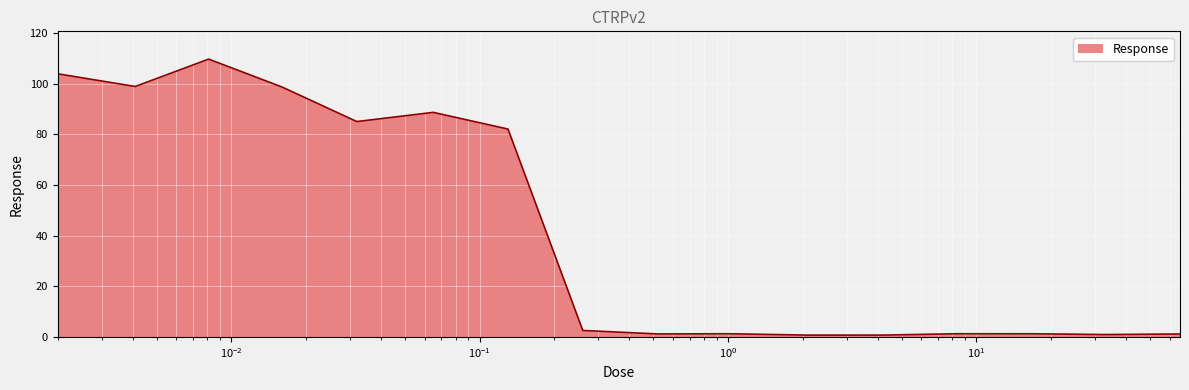

What is the greatest value displayed?

109.7